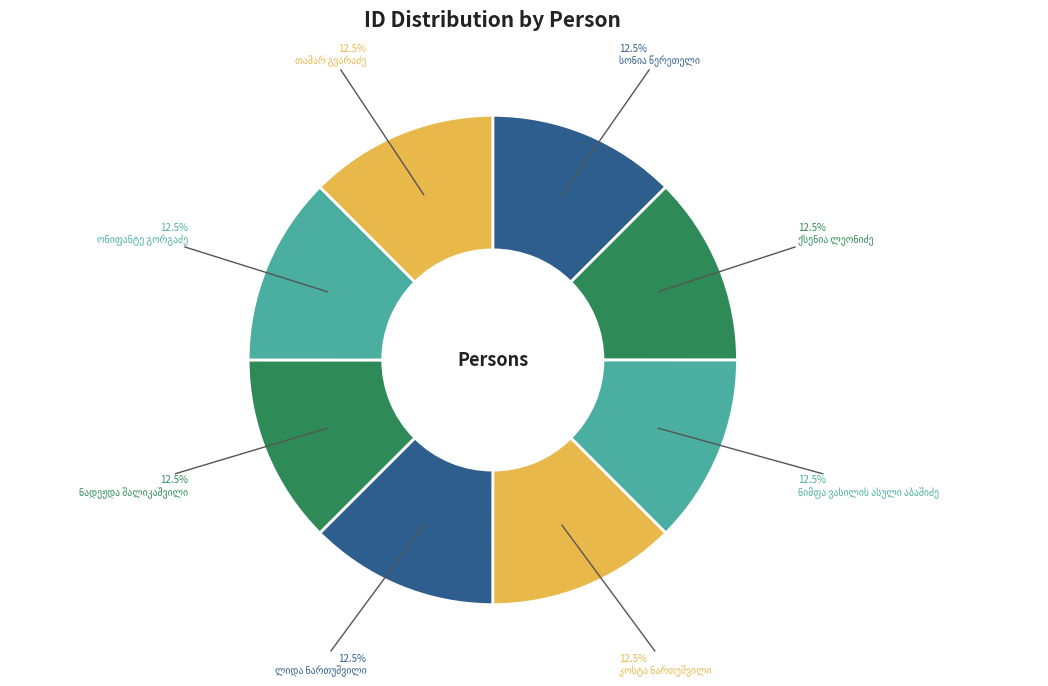

To the nearest percent, what is the combined percentage of ქსენია ლეონიძე and ნადეჟდა შალიკაშვილი?

25%